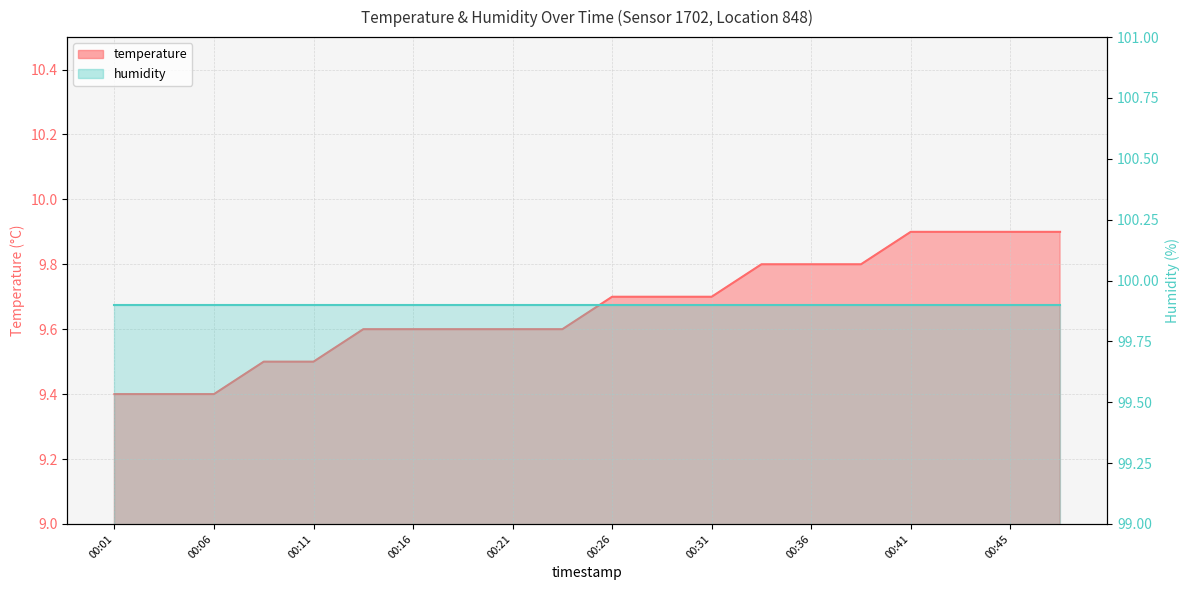

Count the values in the range 9 to 10.

20